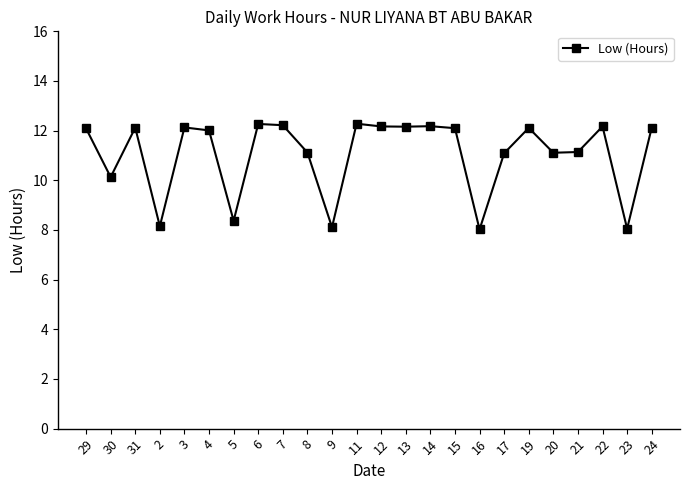

What is the label of the 7th point from the left?

5